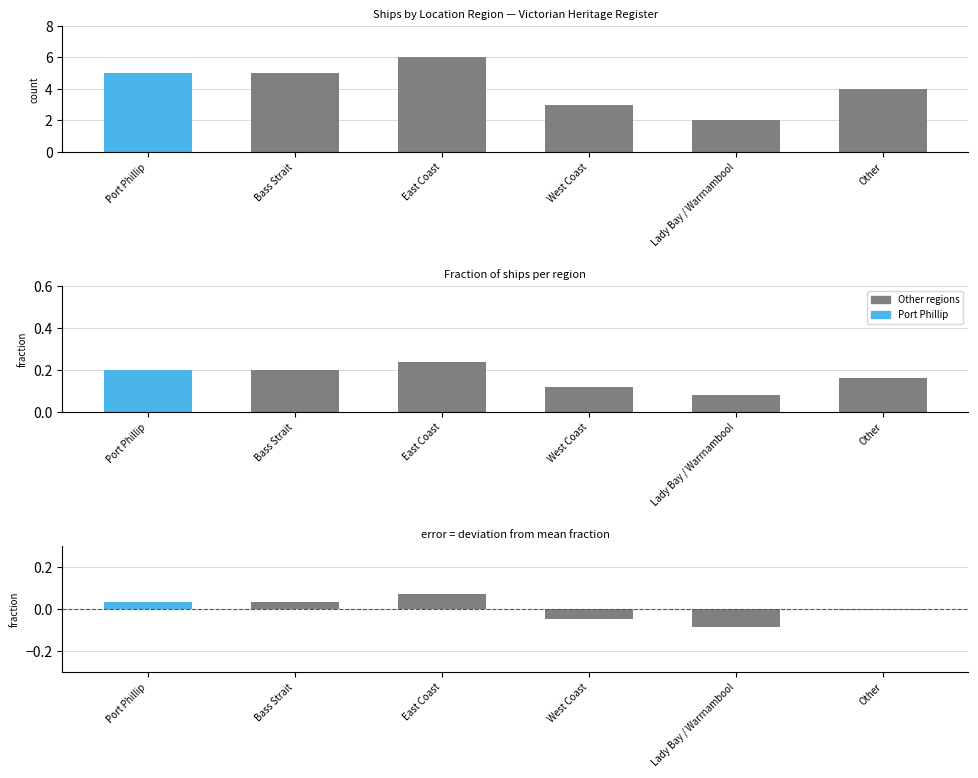

Which category has the lowest value in the deviation from mean series?

Lady Bay / Warrnambool